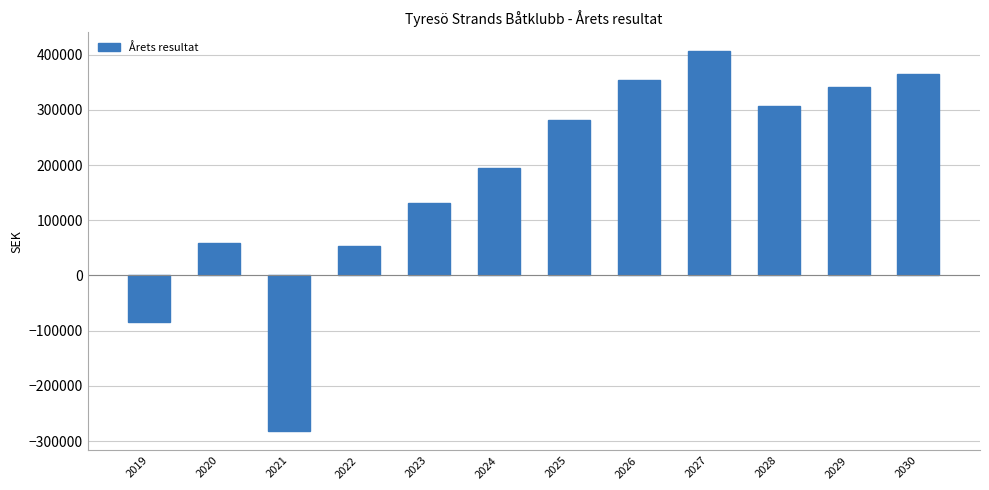

Reading left to right, list all the values displayed in this chart.

2019=-84346.0	2020=59437.7	2021=-282574.5	2022=54084.0	2023=131710.1	2024=195501.7	2025=281431.1	2026=353273.1	2027=406079.1	2028=307782.2	2029=340601.0	2030=364523.7